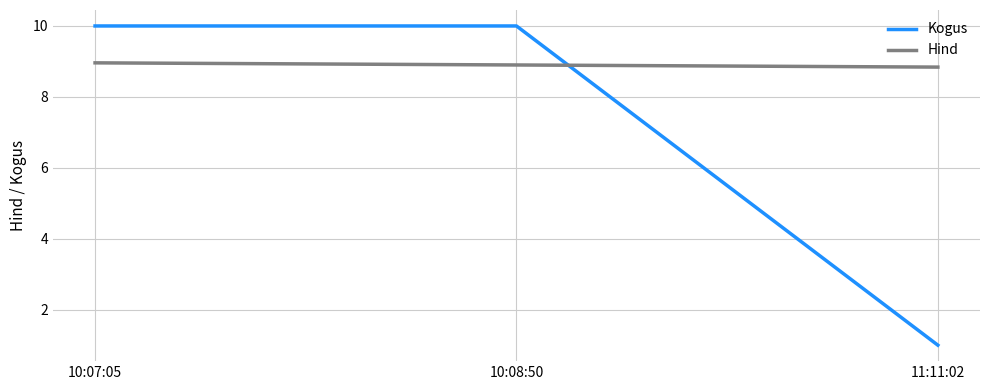

At which category does the chart reach its minimum across all series?

11:11:02